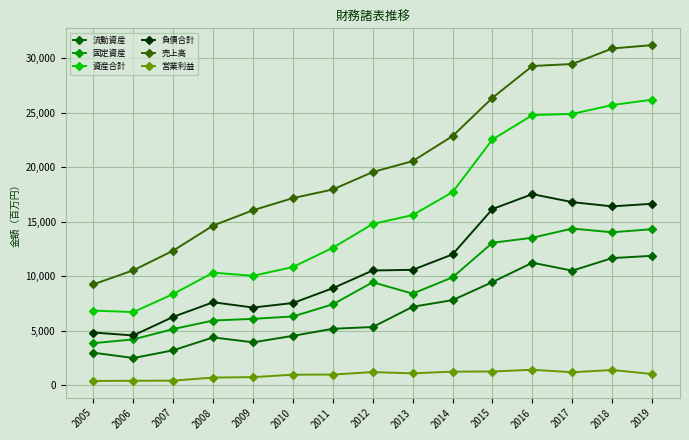

What is the total value across all series at 2014?

71603